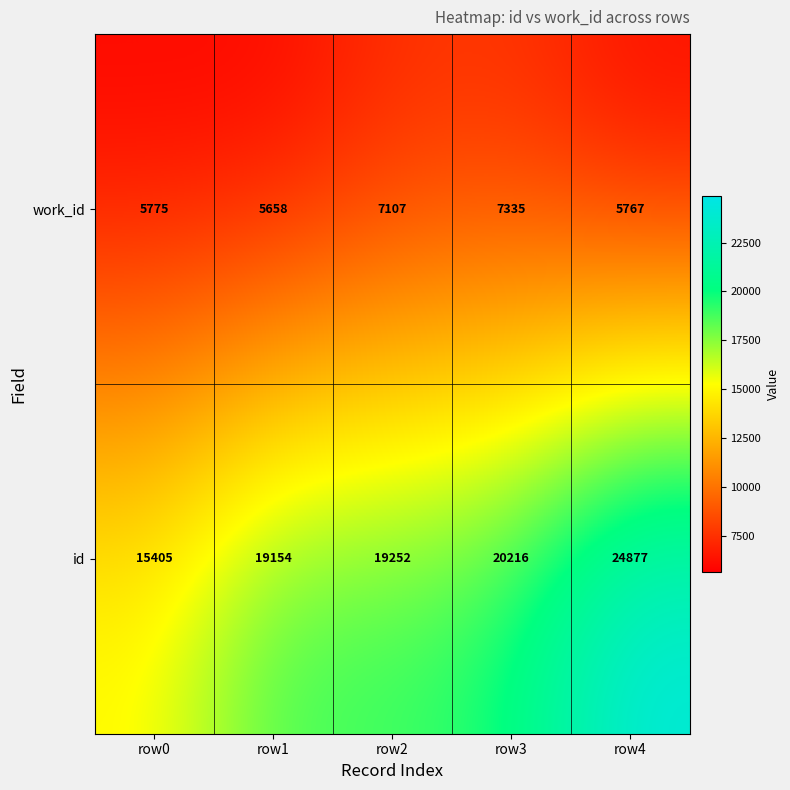

Is it true that id equals 19252 at row2?

True